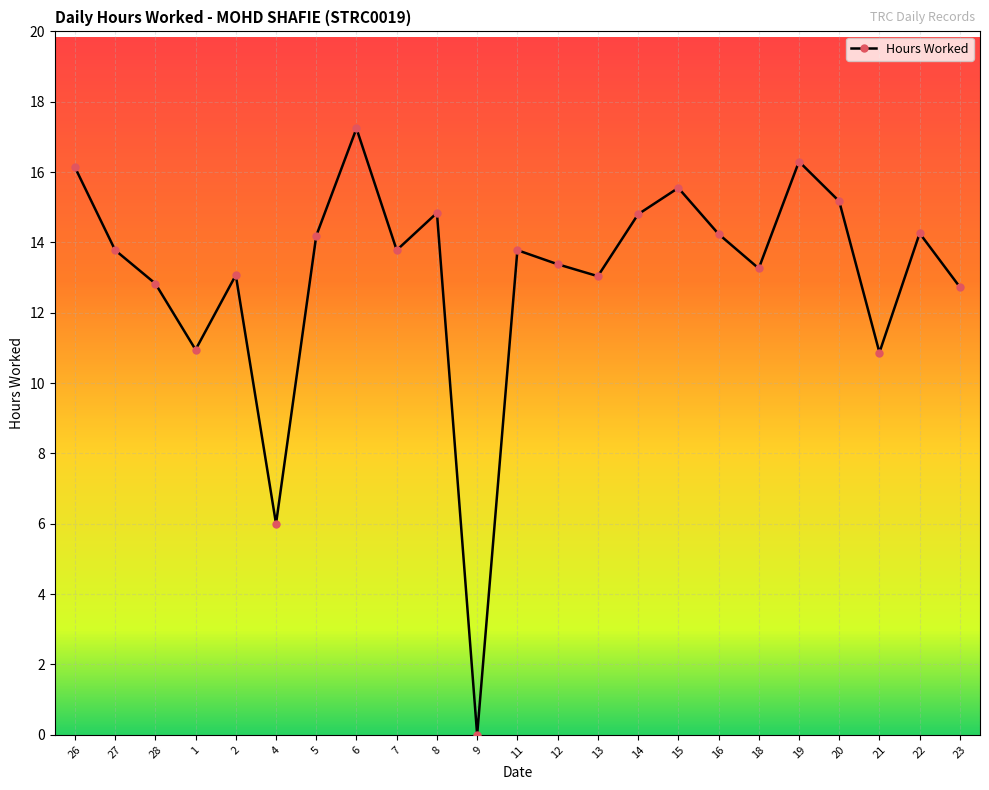

What is the sum of all values?

300.2